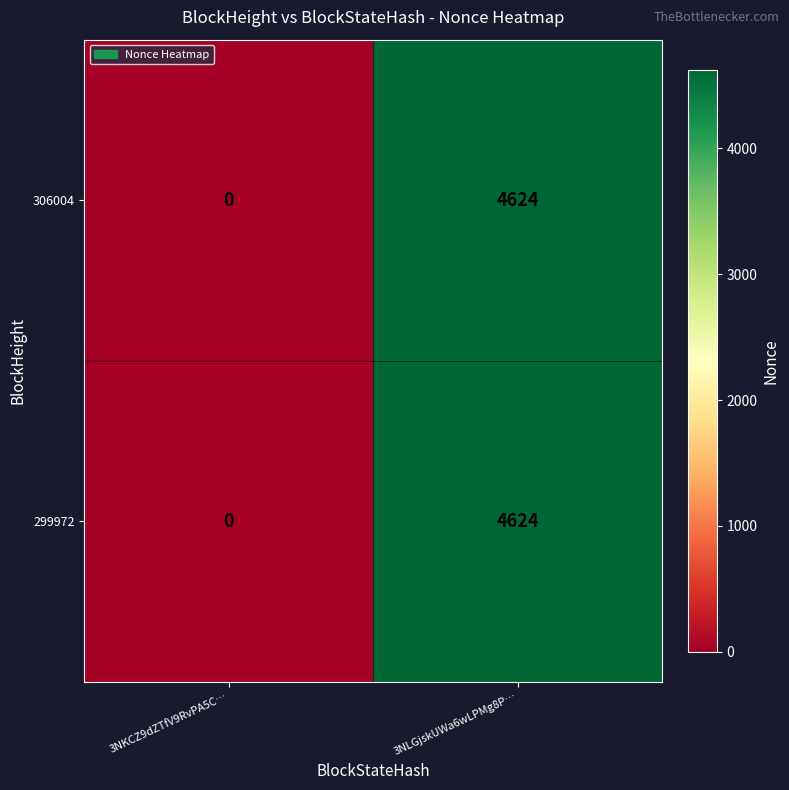

The 299972 series shows 4624 at 3NLGjskUWa6wLPMg8P…. True or false?

True